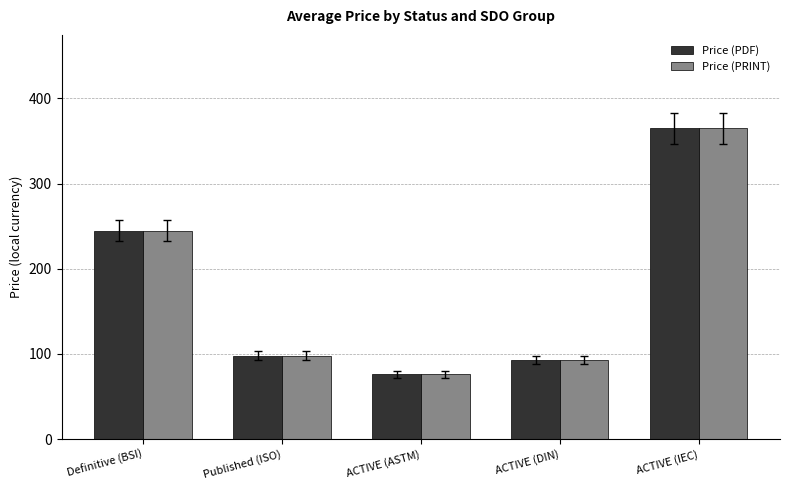

Does the chart contain any negative values?

No